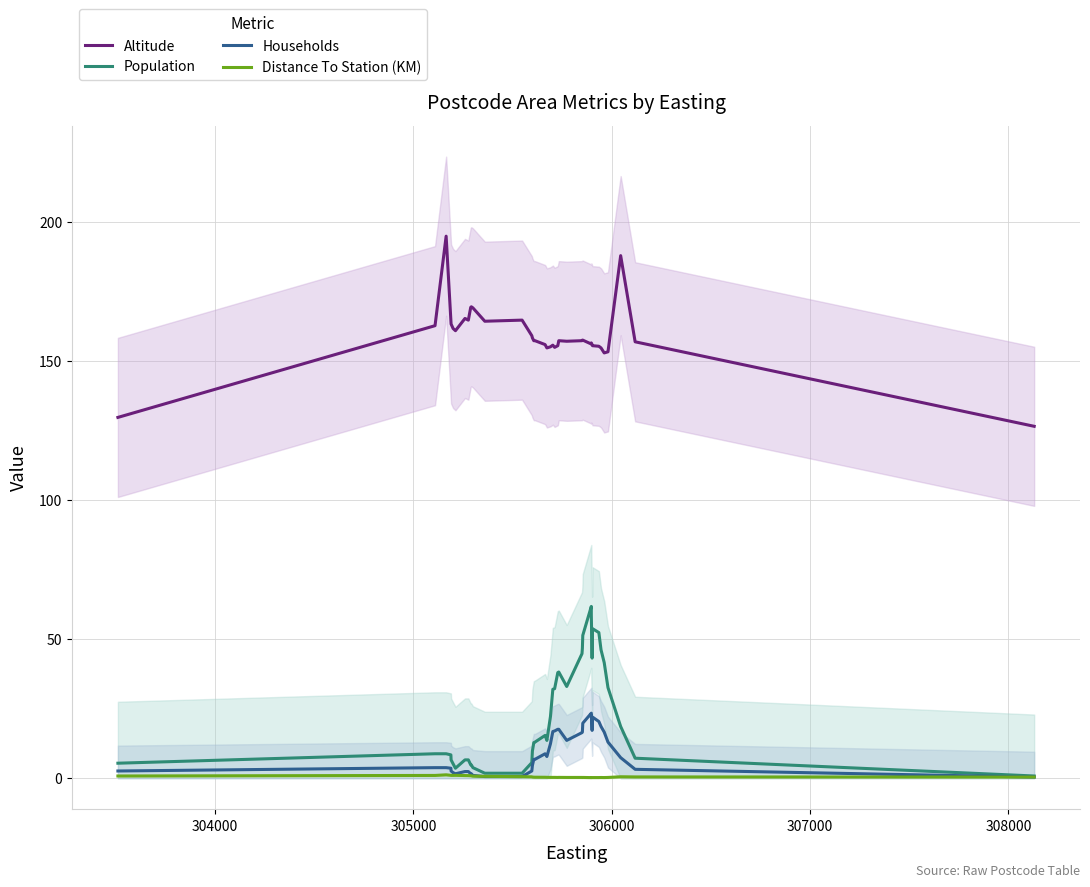

True or false: Population and Altitude cross at least once.

False